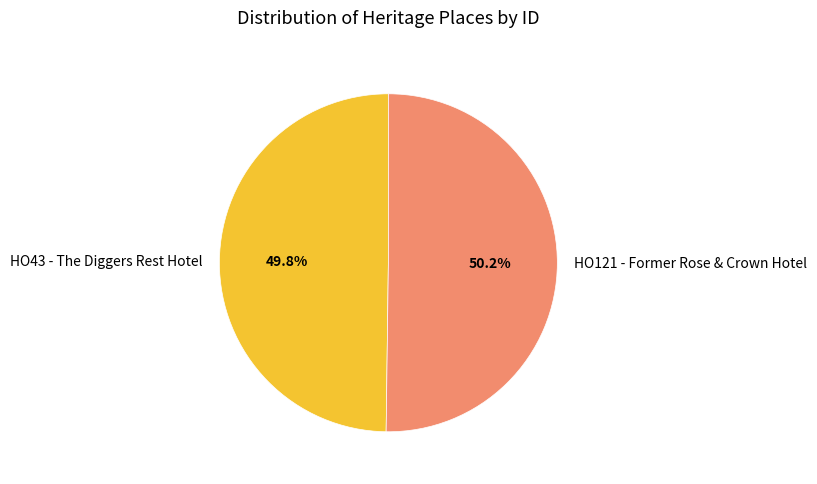

What is the ratio of the value at HO121 - Former Rose & Crown Hotel to the value at HO43 - The Diggers Rest Hotel?

1.0